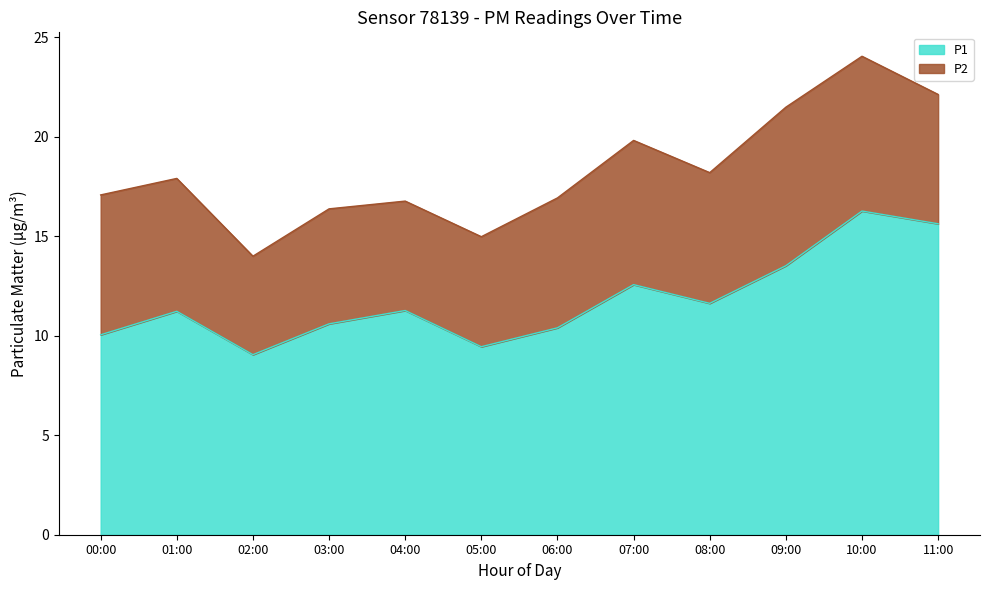

How many interior local valleys (lower than both neighbors) does the data have?

3